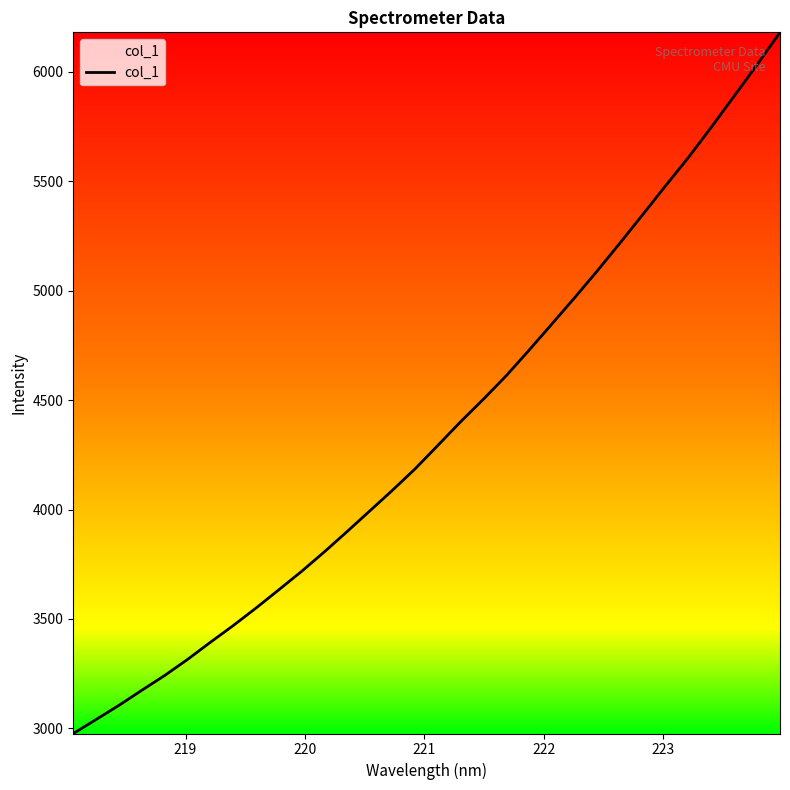

What is the greatest value displayed?

6180.7